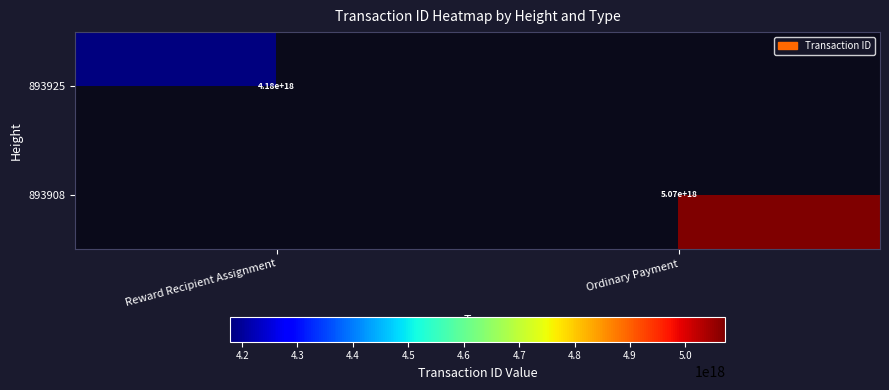

True or false: 893925 has a value of 4180000000000000000 at Reward Recipient Assignment.

True